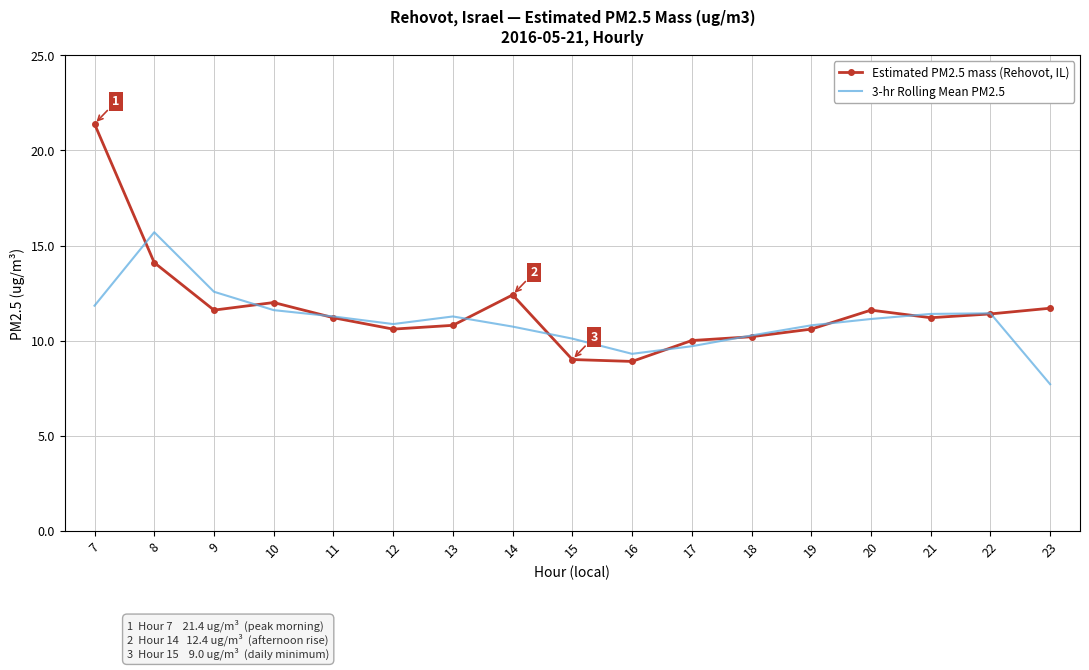

What value does the 3-hr Rolling Mean PM2.5 series have at 20?

11.1